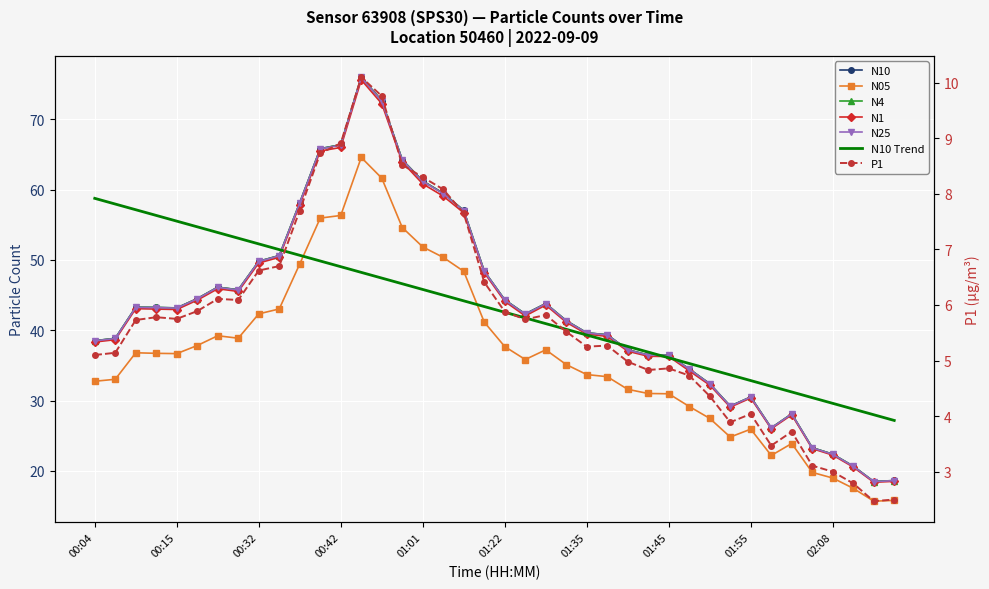

Which has a higher value, 02:16 or 01:01?

01:01